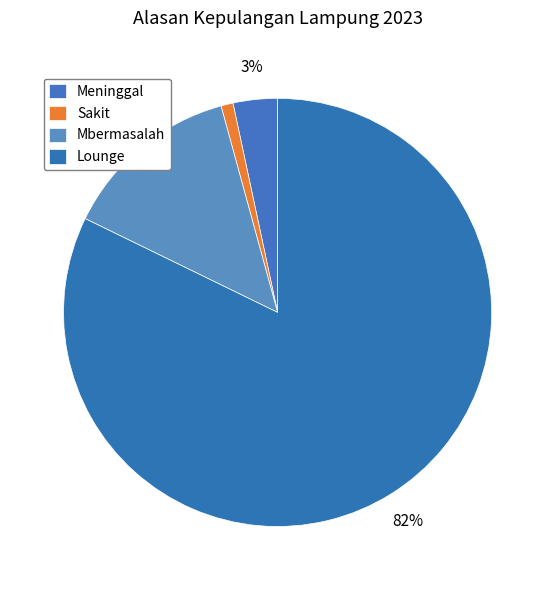

How many segments does this pie chart have?

4